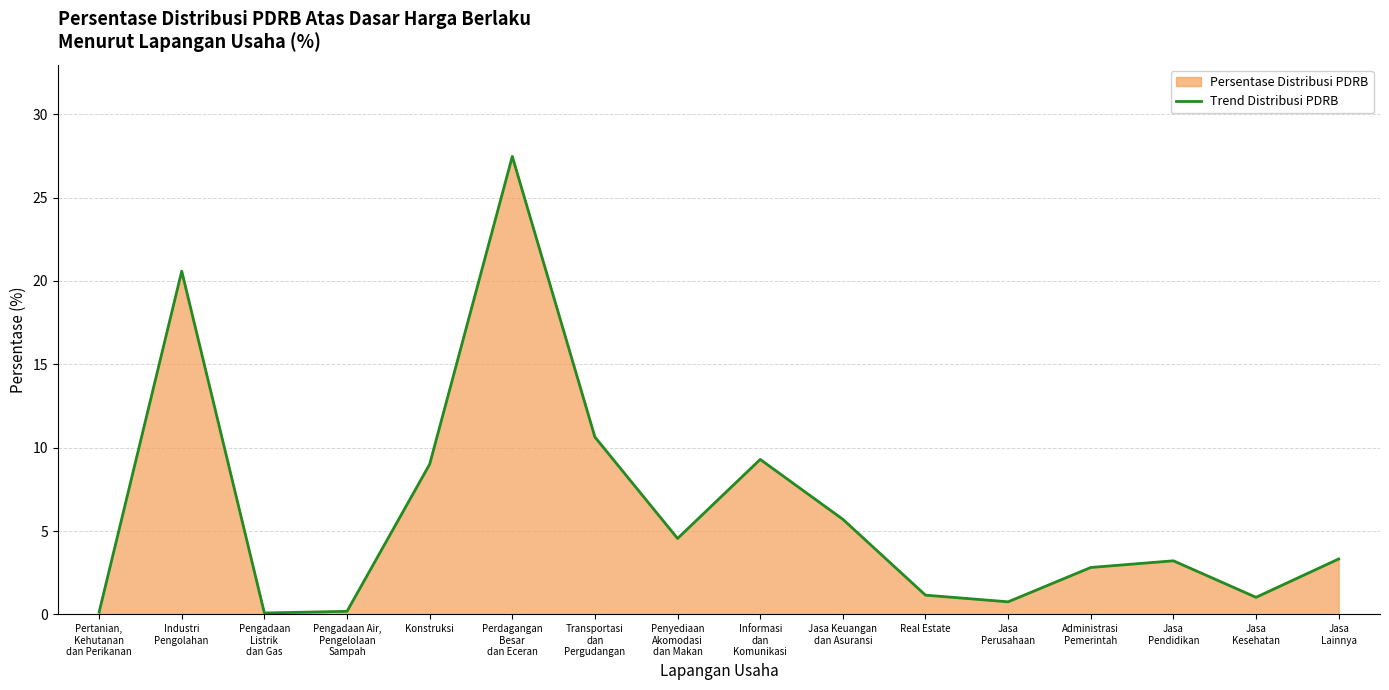

True or false: the data shows 15.4 at Informasi
dan
Komunikasi.

False